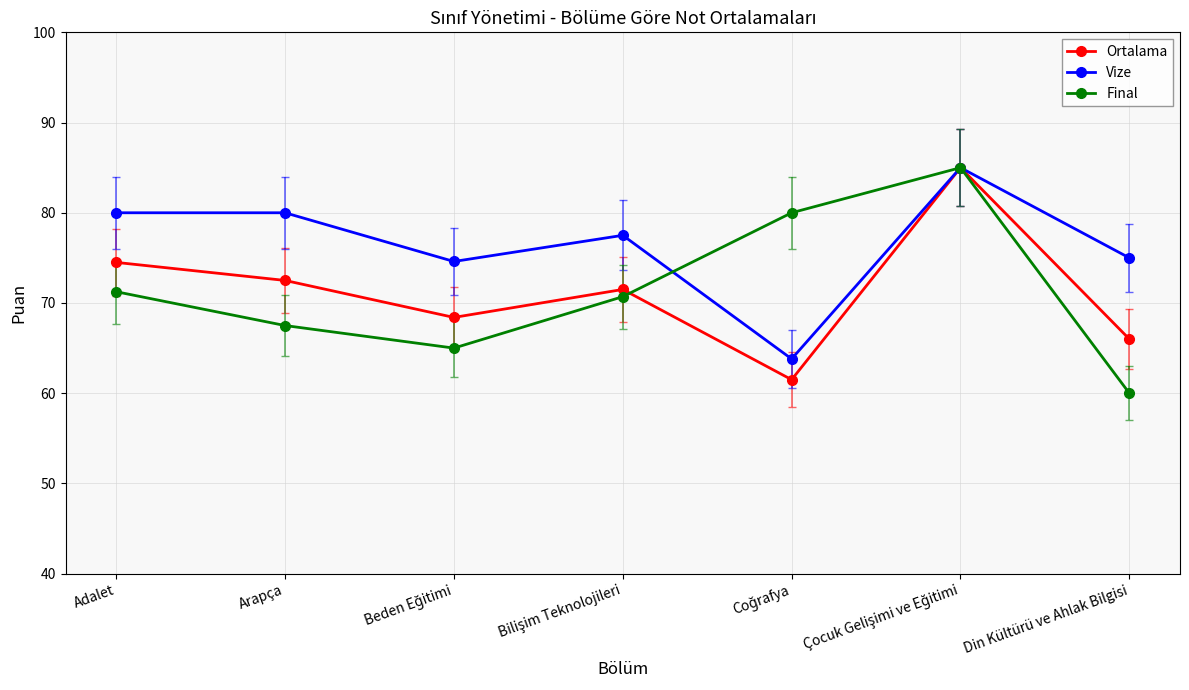

Which category has the lowest value in the Final series?

Din Kültürü ve Ahlak Bilgisi